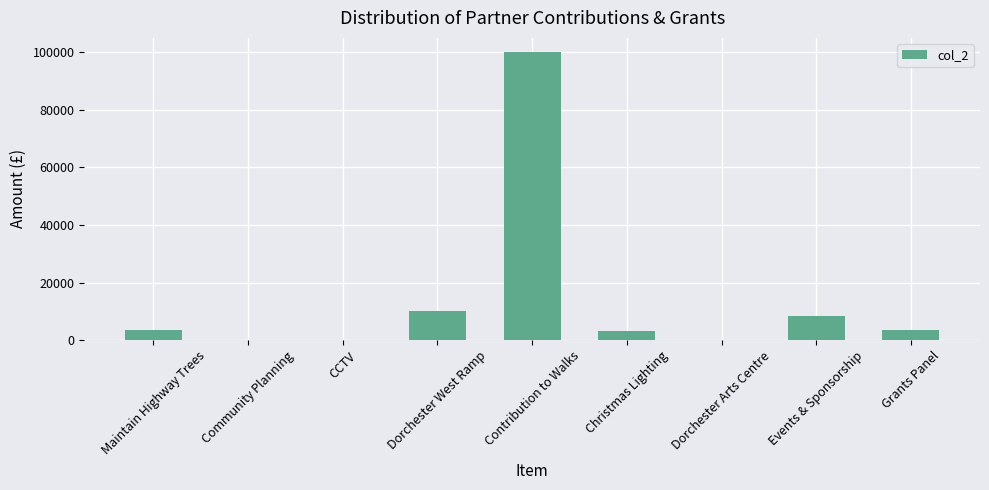

What is the sum of all values?

128600